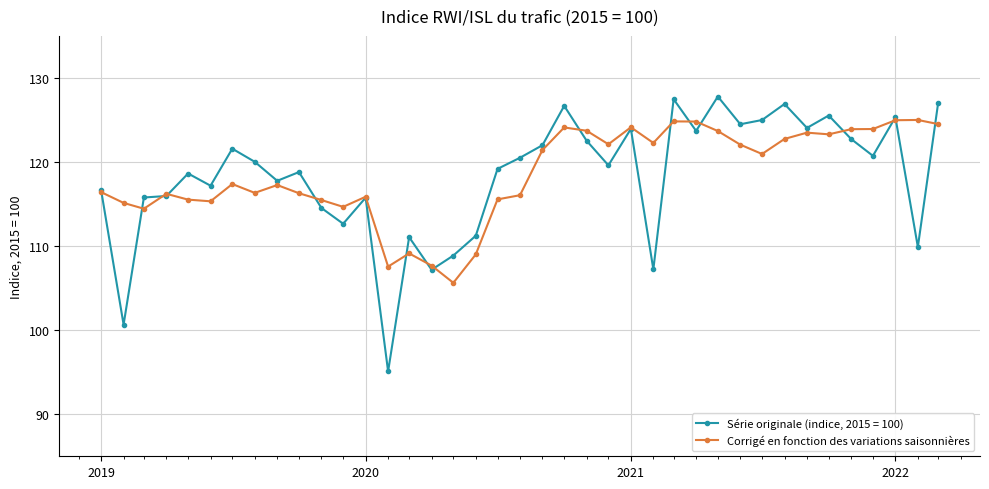

What is the maximum value for Corrigé en fonction des variations saisonnières?

125.0